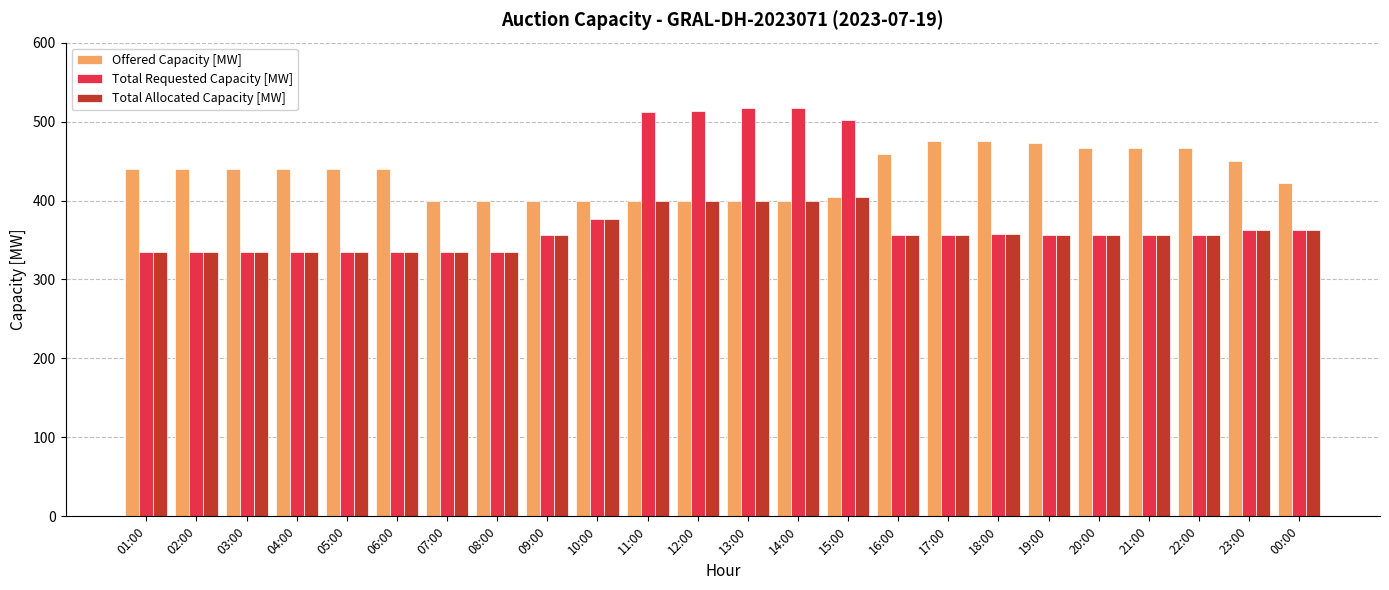

What is the average value of the Total Allocated Capacity [MW] series?

360